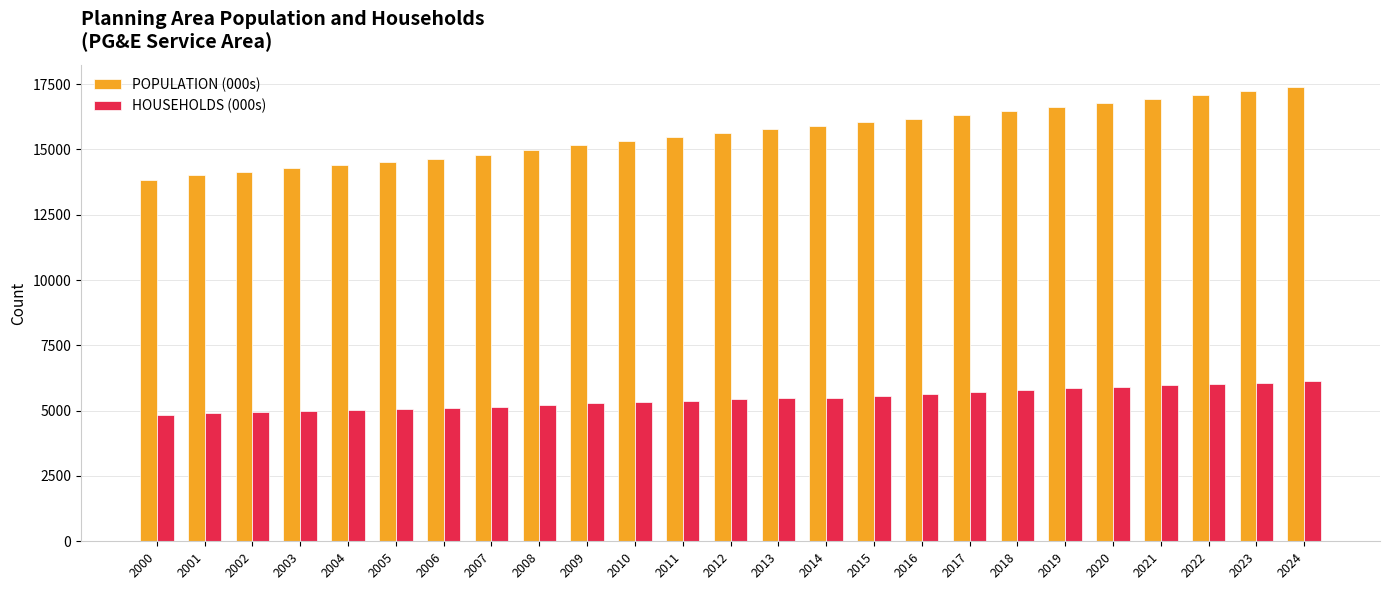

Rank the series by their average value, from lowest to highest.

HOUSEHOLDS (000s), POPULATION (000s)